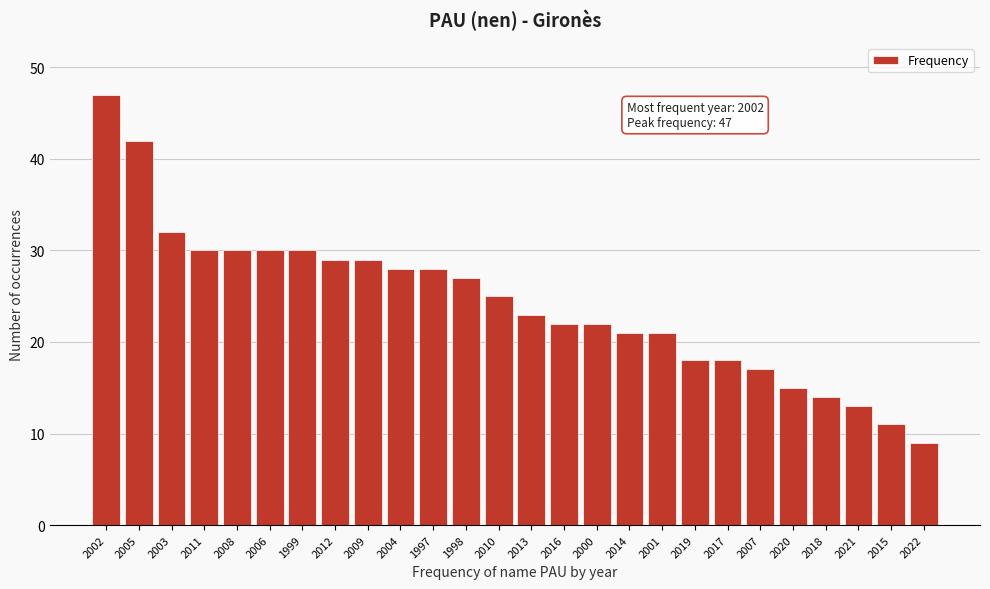

Reading left to right, list all the values displayed in this chart.

47	42	32	30	30	30	30	29	29	28	28	27	25	23	22	22	21	21	18	18	17	15	14	13	11	9